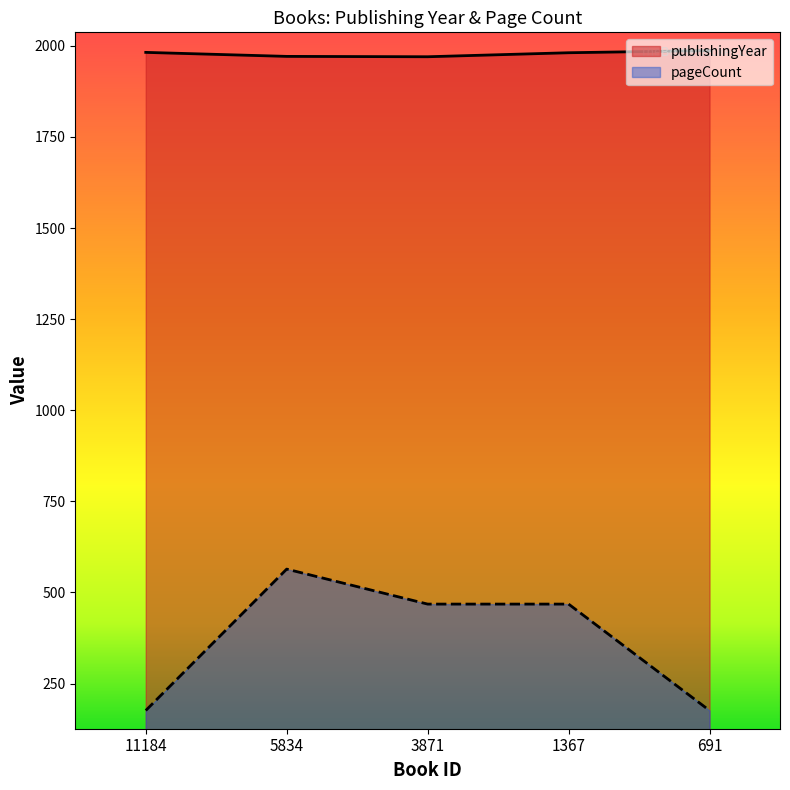

Where does the pageCount series first go above 468?

5834